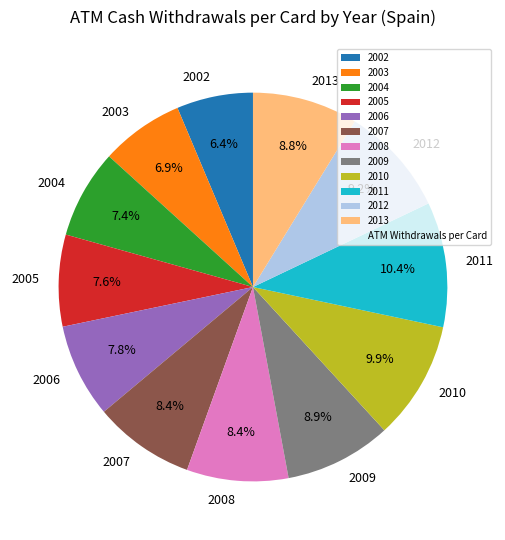

To the nearest percent, what portion does 2012 represent?

9%